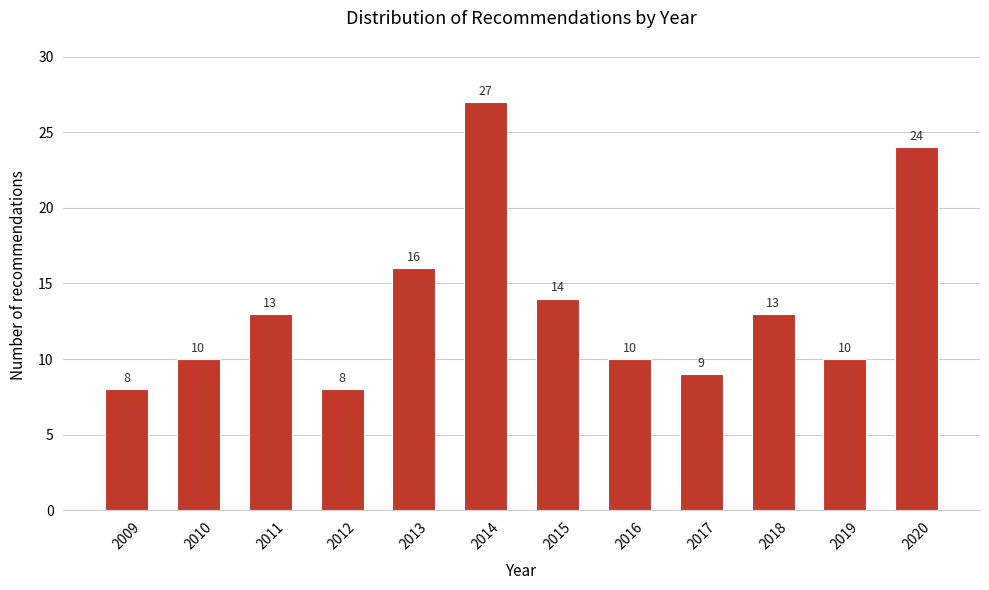

Reading left to right, transcribe all the data shown in this chart.

8	10	13	8	16	27	14	10	9	13	10	24